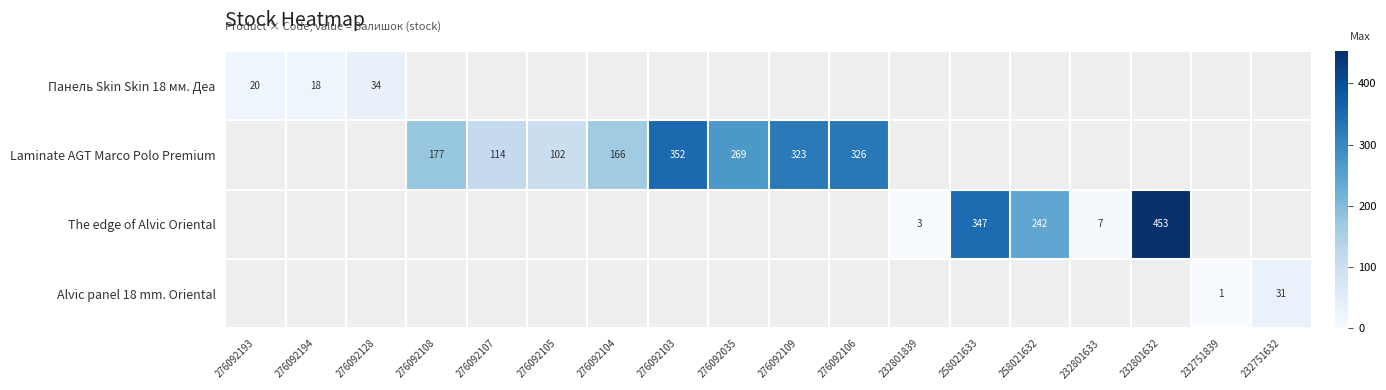

Which category has the lowest value across all series?

232751839